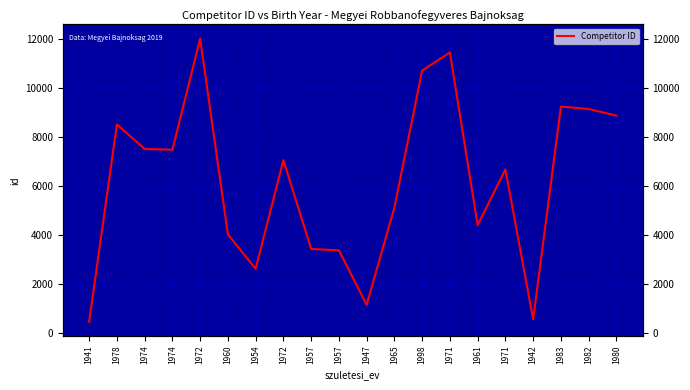

List the labels in order of value, smallest first.

1941, 1942, 1947, 1954, 1957, 1957, 1960, 1961, 1965, 1971, 1972, 1974, 1974, 1978, 1980, 1982, 1983, 1998, 1971, 1972